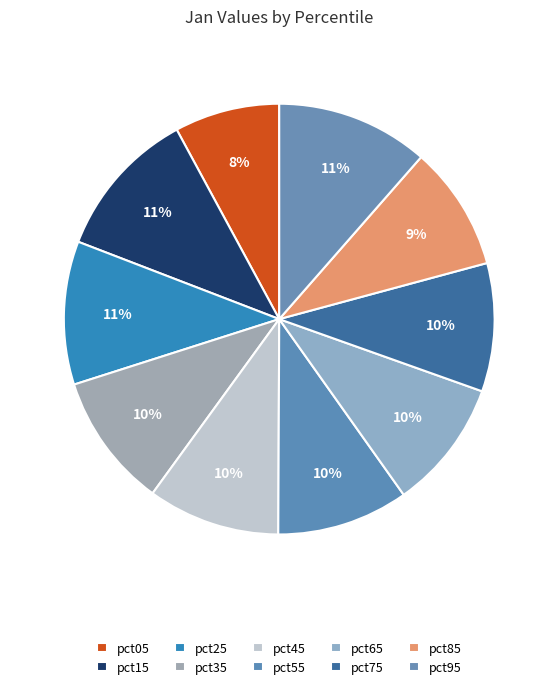

Which slice is the largest?

pct95